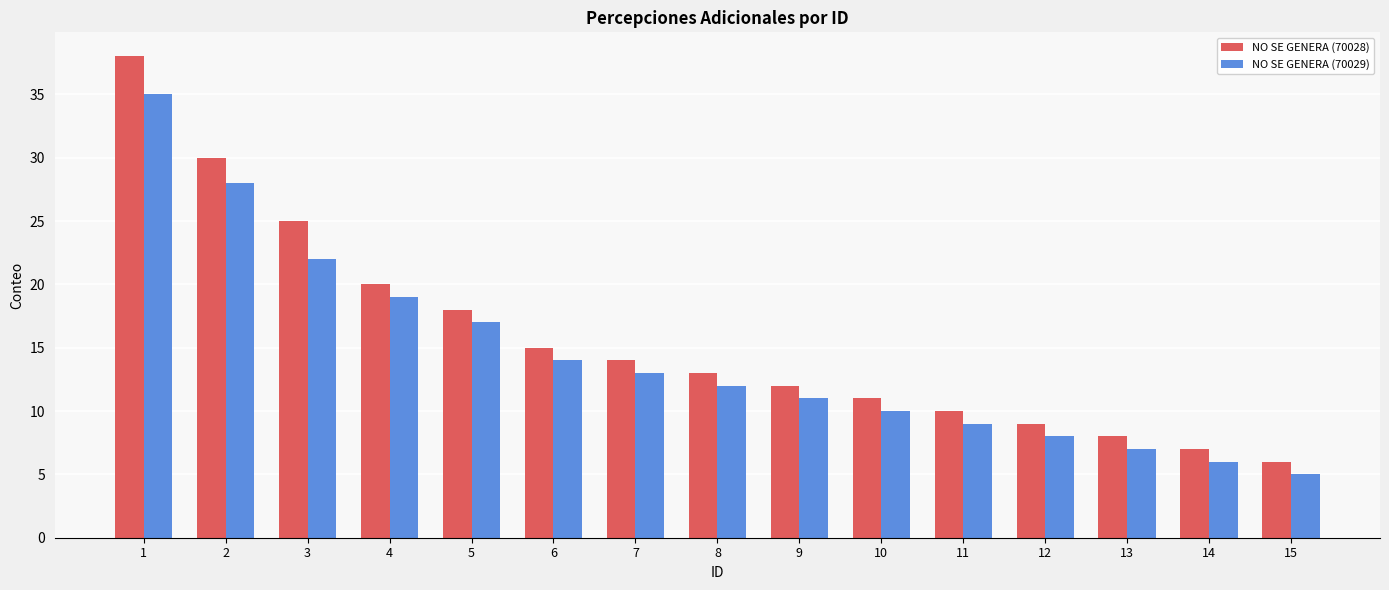

What is the value of the NO SE GENERA (70029) bar at the 5th from the left?

17